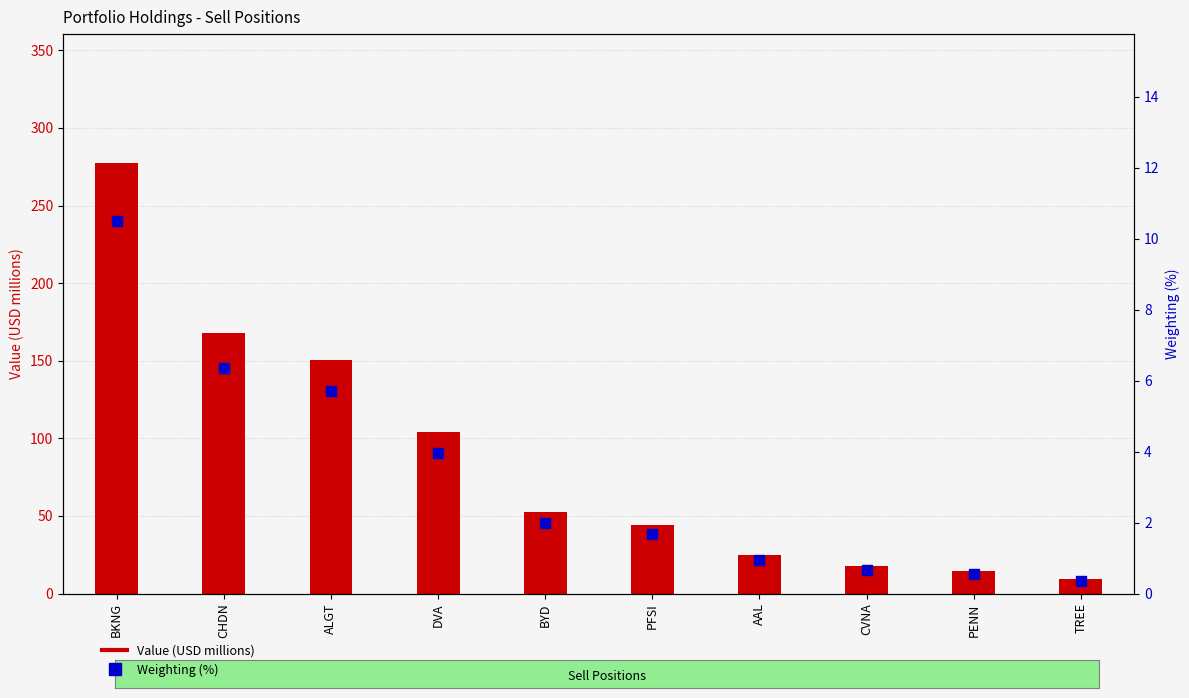

At how many categories does at least one series exceed 201?

1